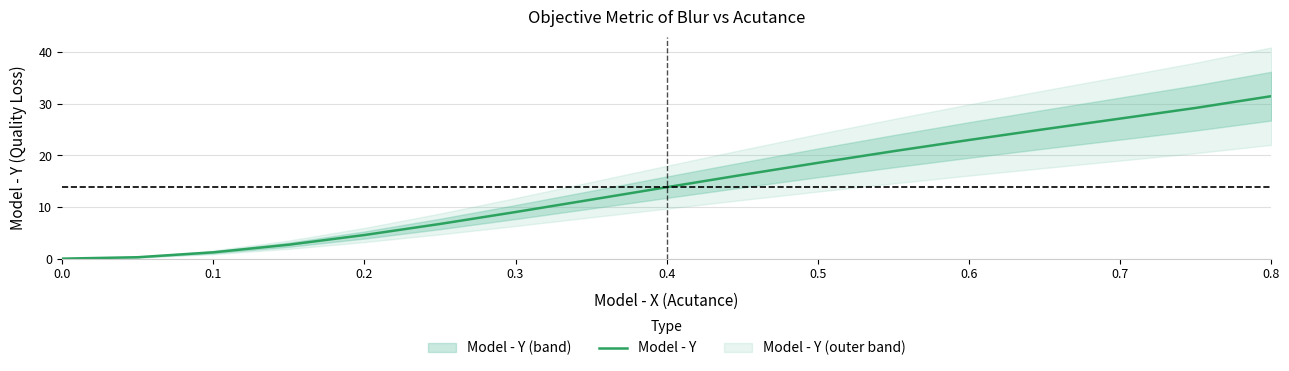

How many data points are above 13?

9